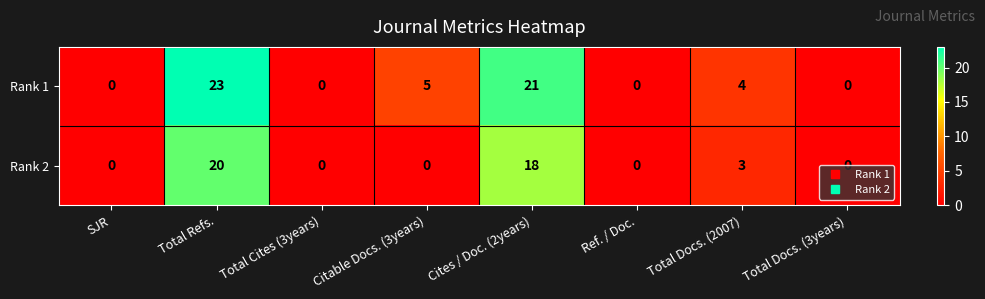

What is the maximum value for Rank 1?

23